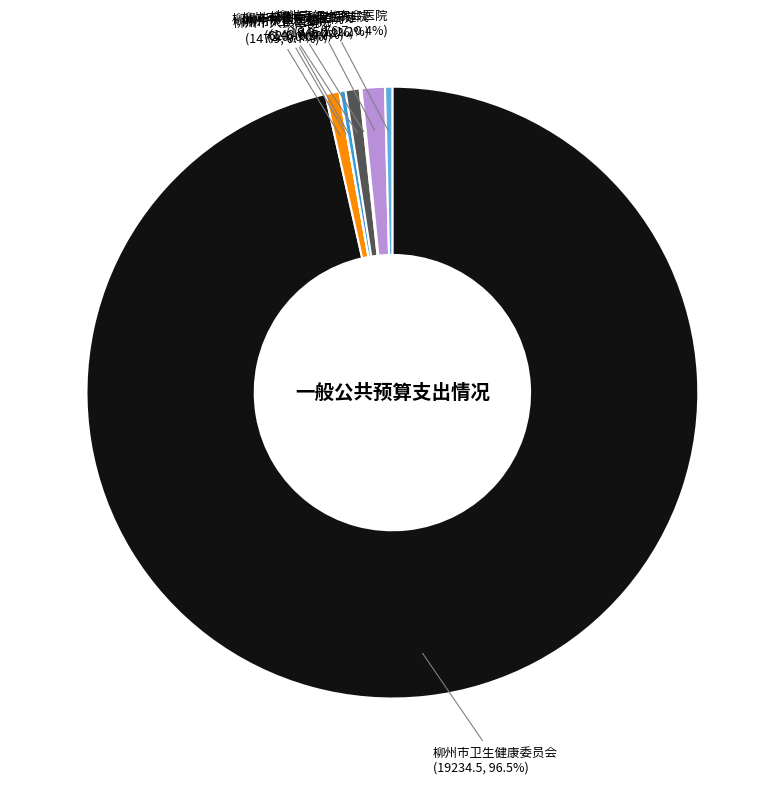

Which slice represents more than half of the pie?

柳州市卫生健康委员会